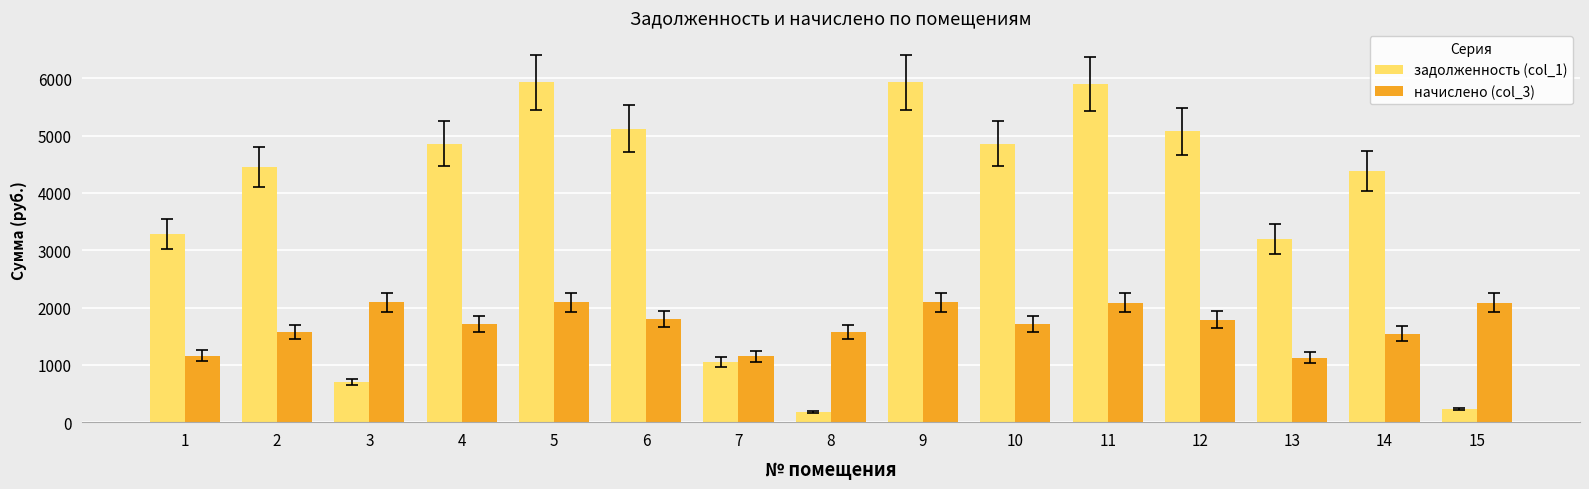

Between 1 and 14, which series saw the biggest shift?

задолженность (col_1)